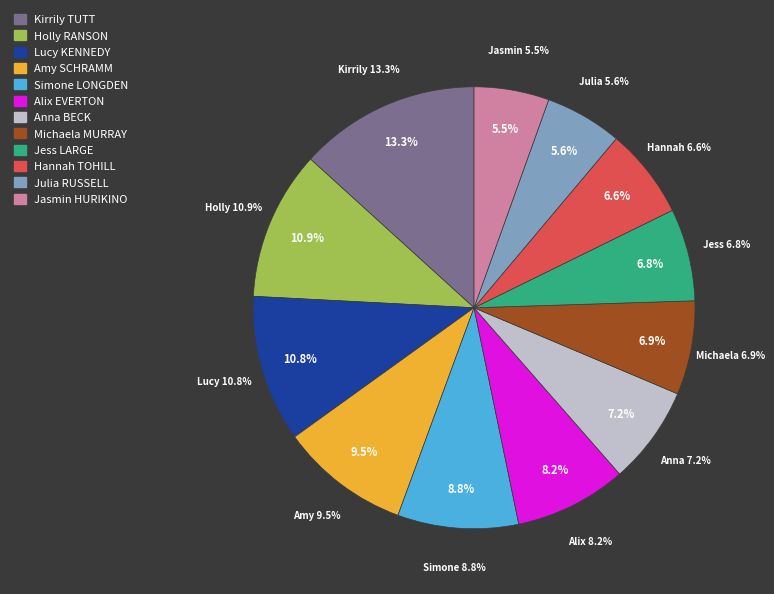

To the nearest percent, what is the difference between the Amy SCHRAMM and Simone LONGDEN slice percentages?

1%